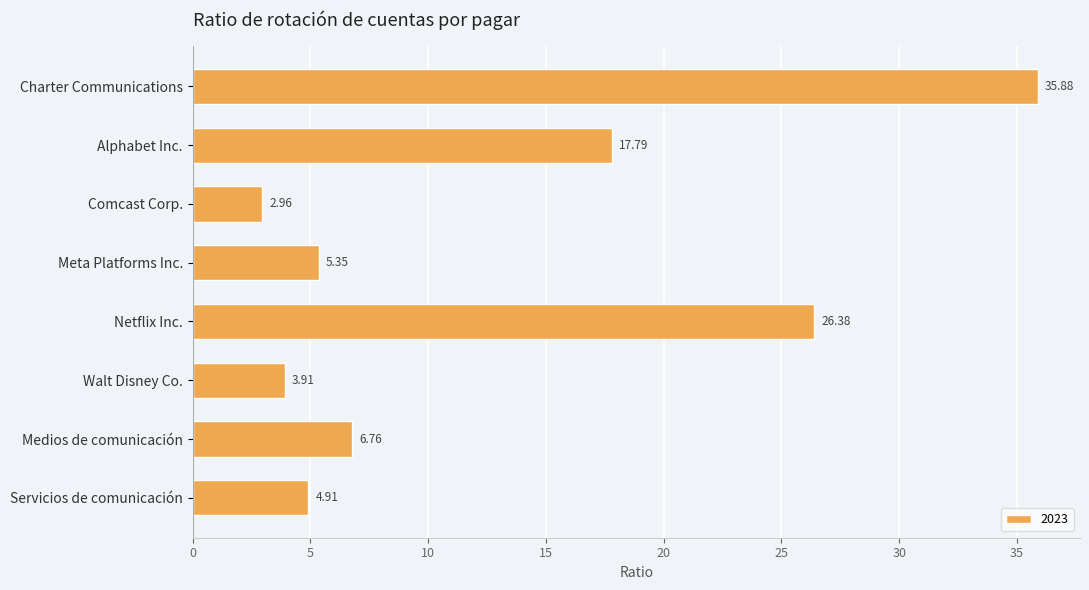

At which label is the value closest to 19?

Alphabet Inc.